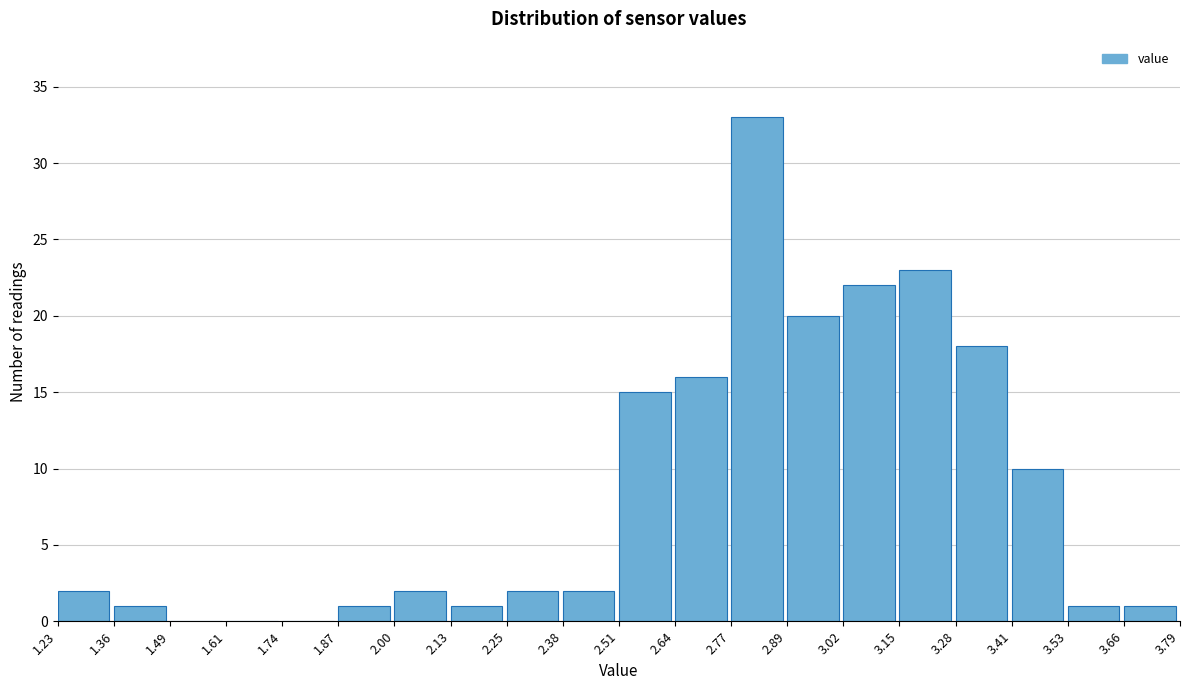

Reading left to right, transcribe this chart: for each bar, give the range it covers on the x-axis and its height. The values are not printed on the chart, so give them approximately, as read against the axis.

1.23 to 1.36: 2
1.36 to 1.49: 1
1.49 to 1.61: 0
1.61 to 1.74: 0
1.74 to 1.87: 0
1.87 to 2.00: 1
2.00 to 2.13: 2
2.13 to 2.25: 1
2.25 to 2.38: 2
2.38 to 2.51: 2
2.51 to 2.64: 15
2.64 to 2.77: 16
2.77 to 2.89: 33
2.89 to 3.02: 20
3.02 to 3.15: 22
3.15 to 3.28: 23
3.28 to 3.41: 18
3.41 to 3.53: 10
3.53 to 3.66: 1
3.66 to 3.79: 1